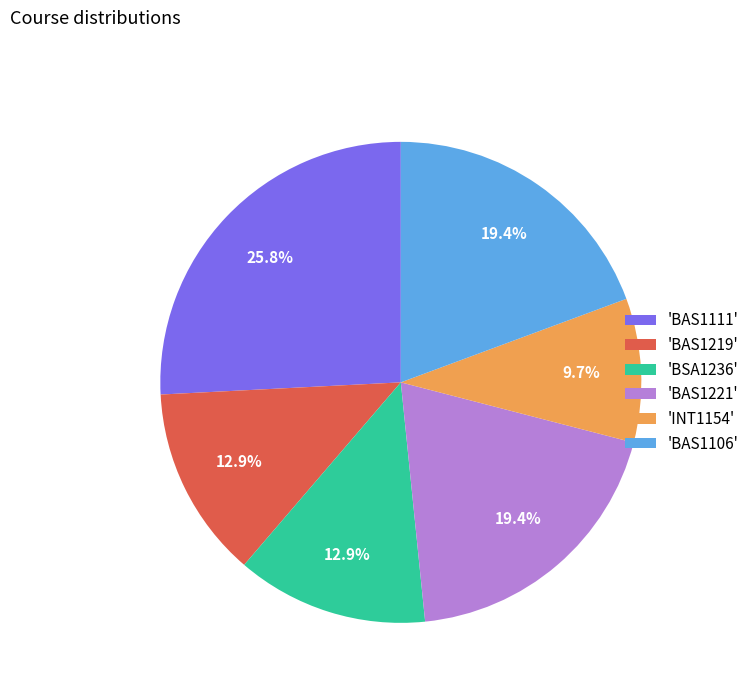

What is the largest slice in the pie chart?

'BAS1111'